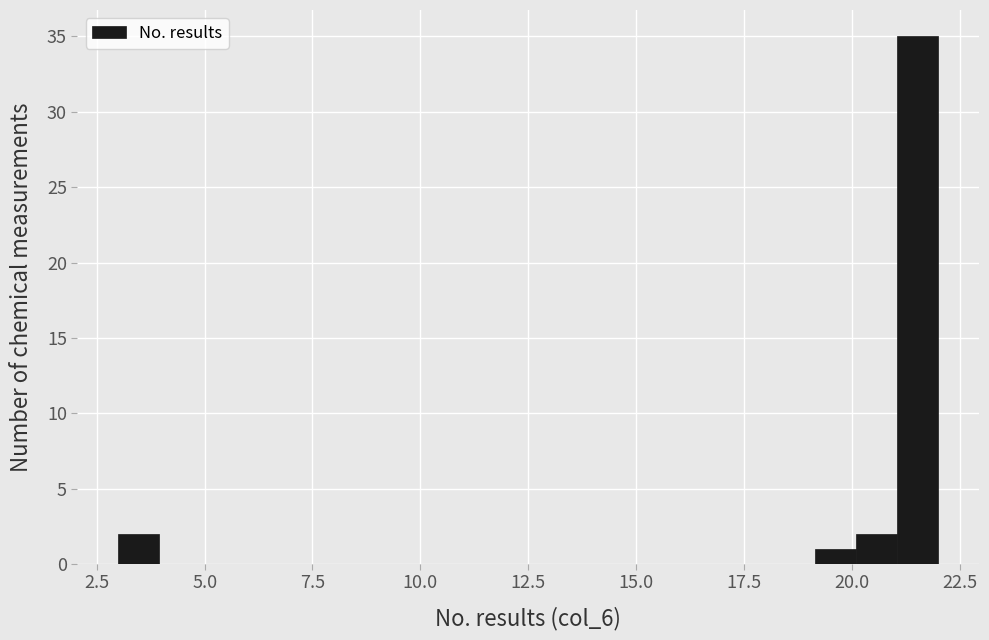

Around what value on the x-axis is the tallest bar? Give the approximate position of its centre, as read against the axis.

21.5